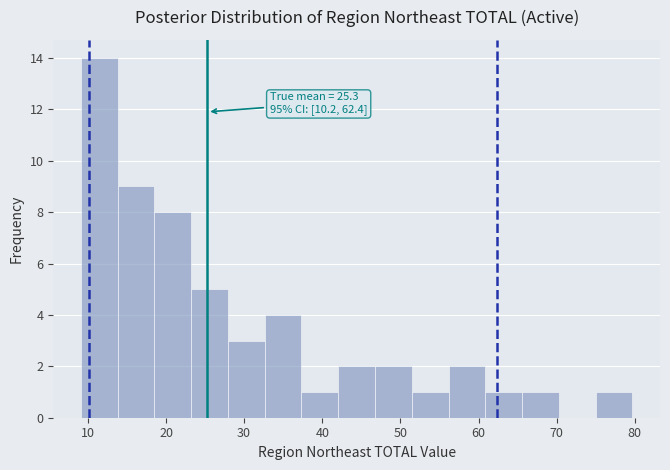

Which range on the x-axis has the tallest bar?

9 to 14